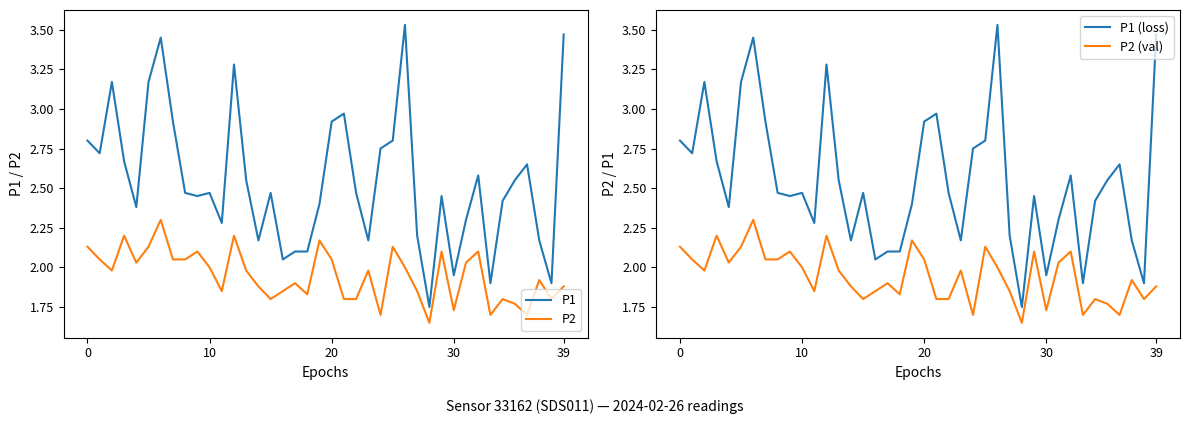

True or false: P1 and P1 (loss) cross at least once.

False